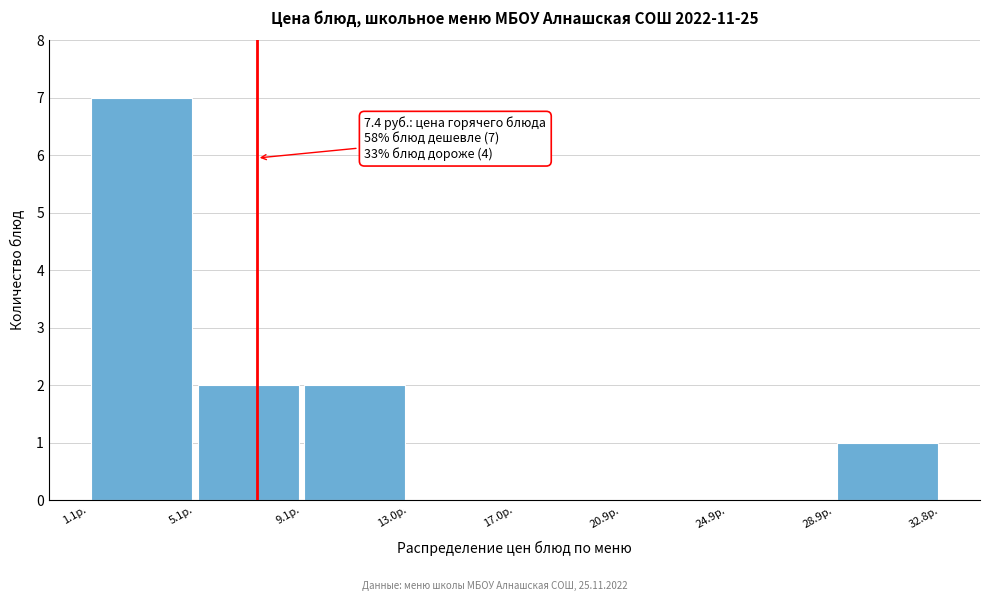

Over which range of the x-axis is the bar tallest?

1 to 5